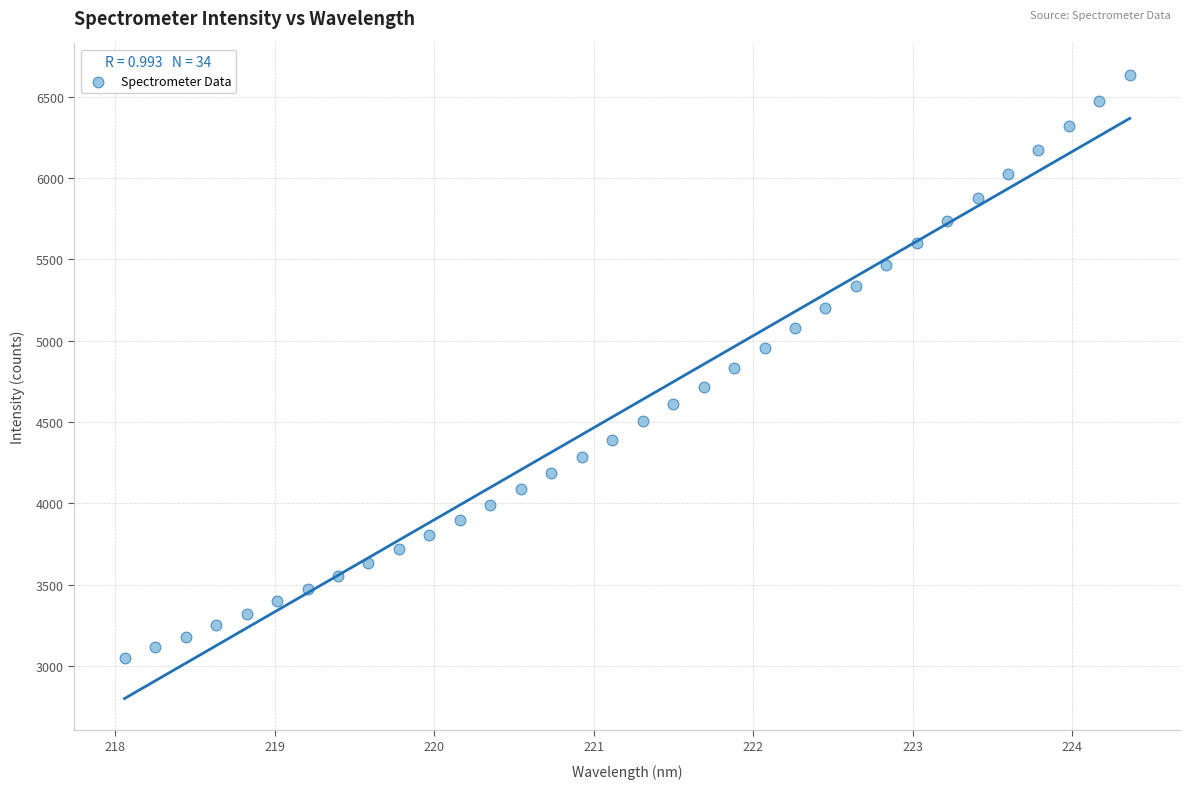

What is the range of X values (max minus min)?

6.3